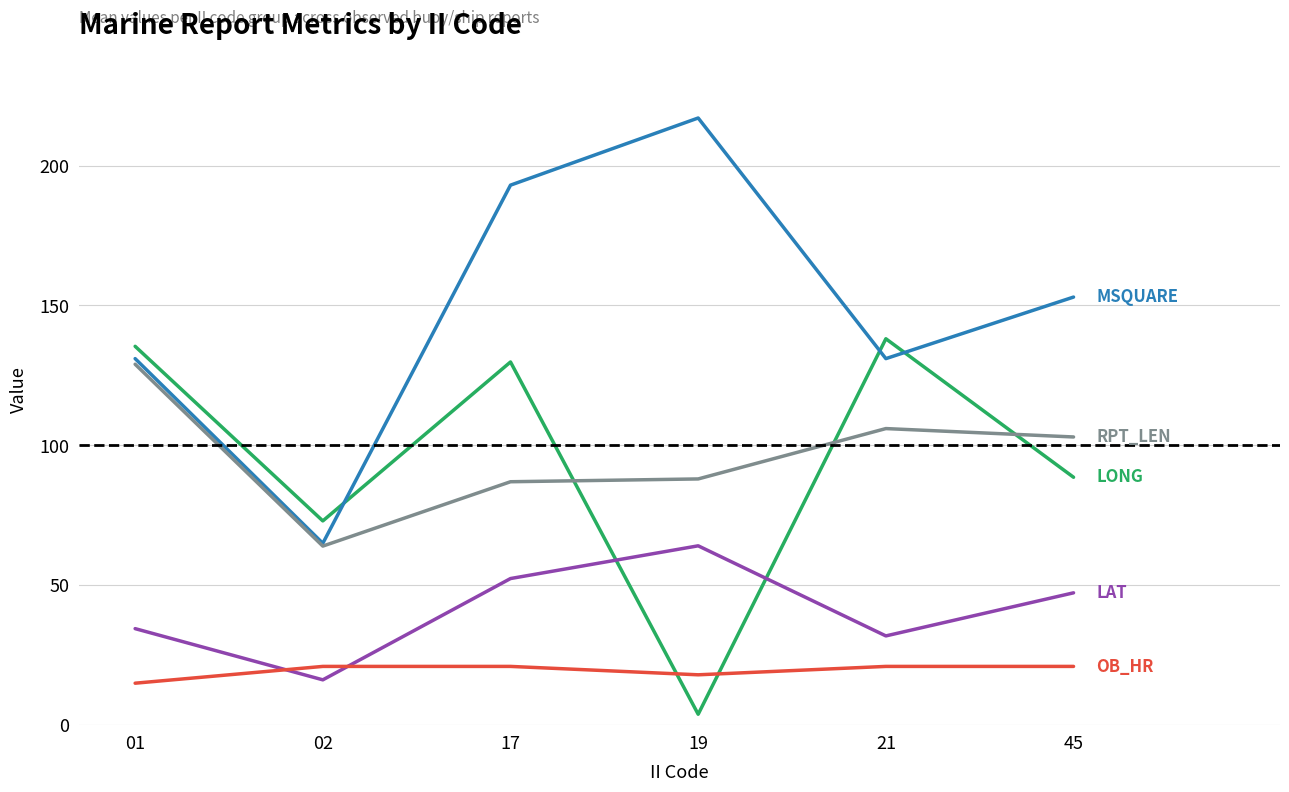

Which label corresponds to the largest value in the chart?

19